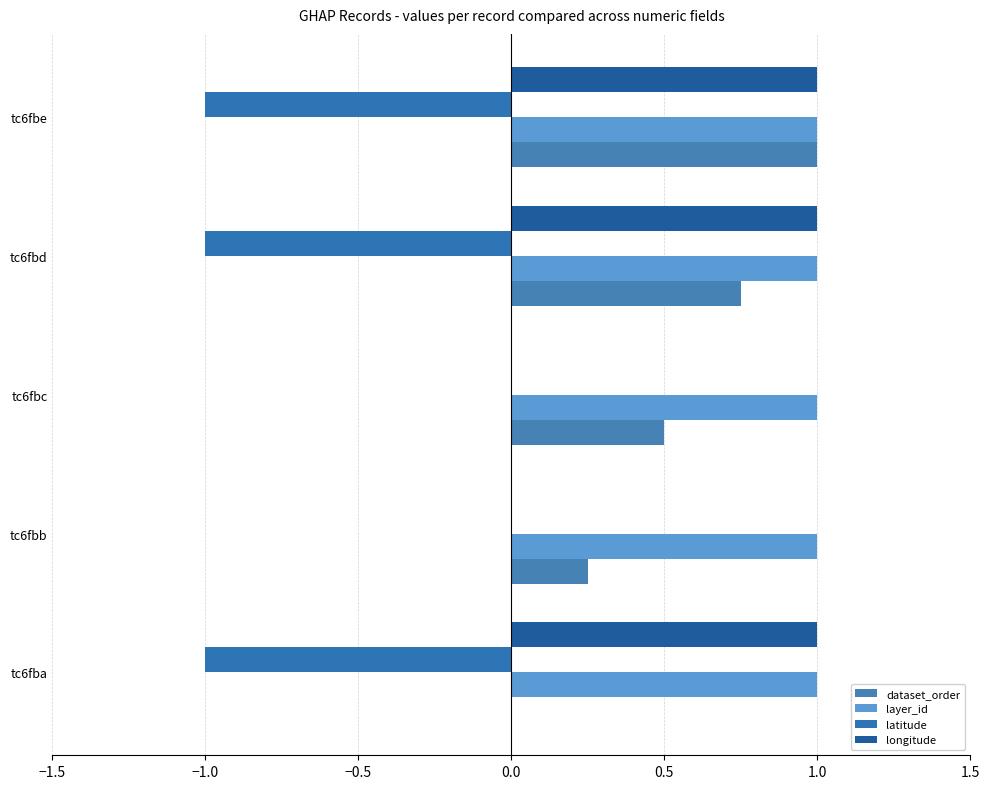

Count the number of categories in the chart.

5